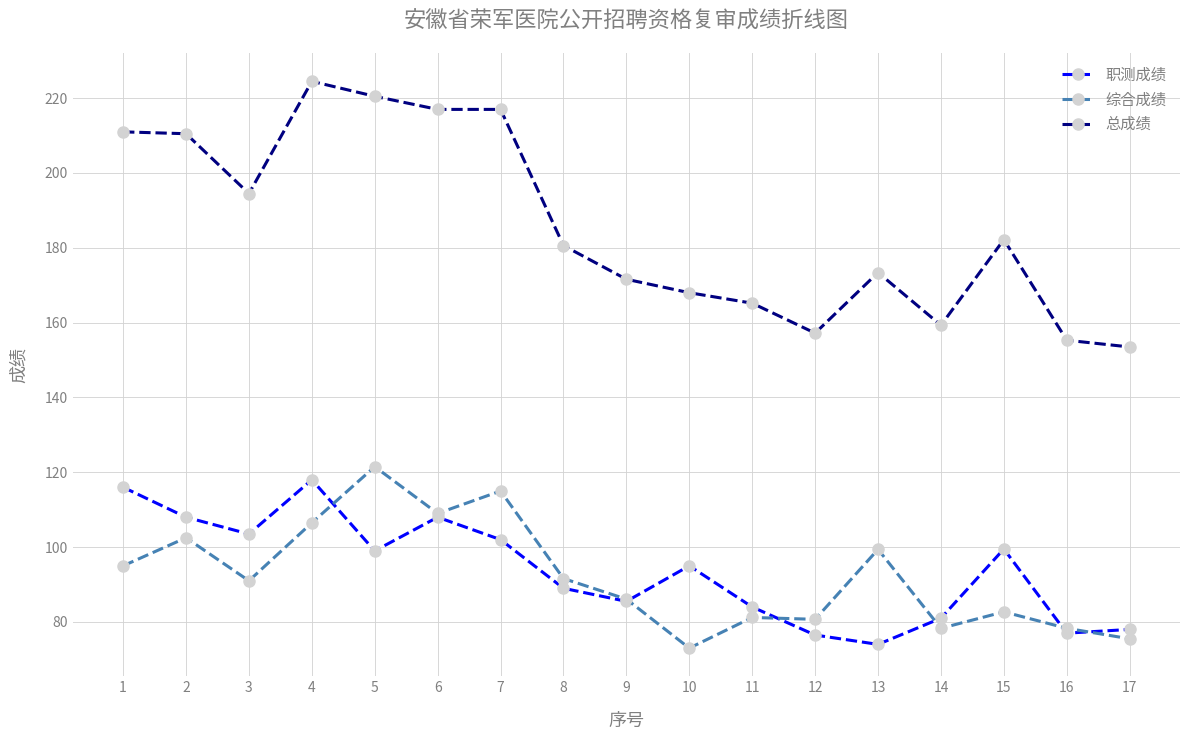

What is the value of the 总成绩 point at the 3rd from the left?

194.5